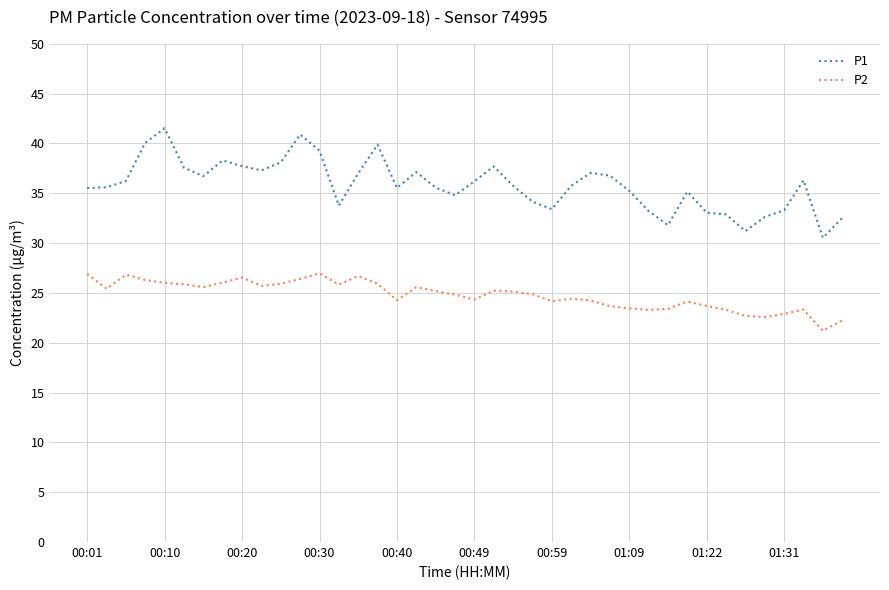

Which series has the largest total across all categories?

P1